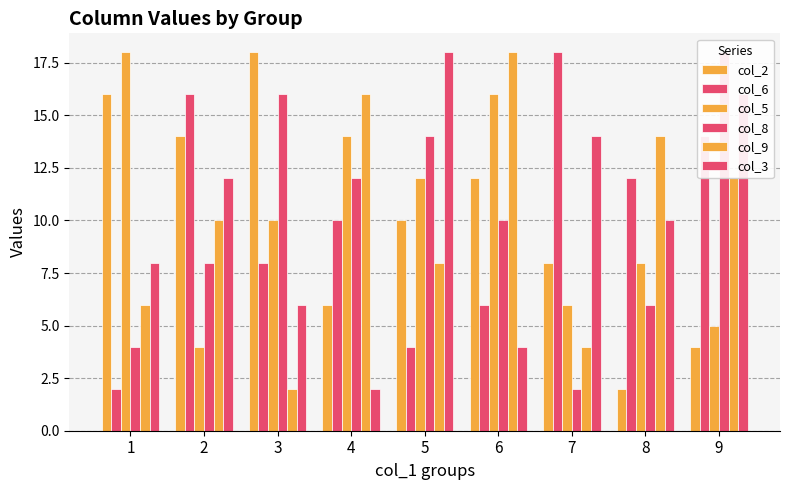

How many bars are there in each group?

6